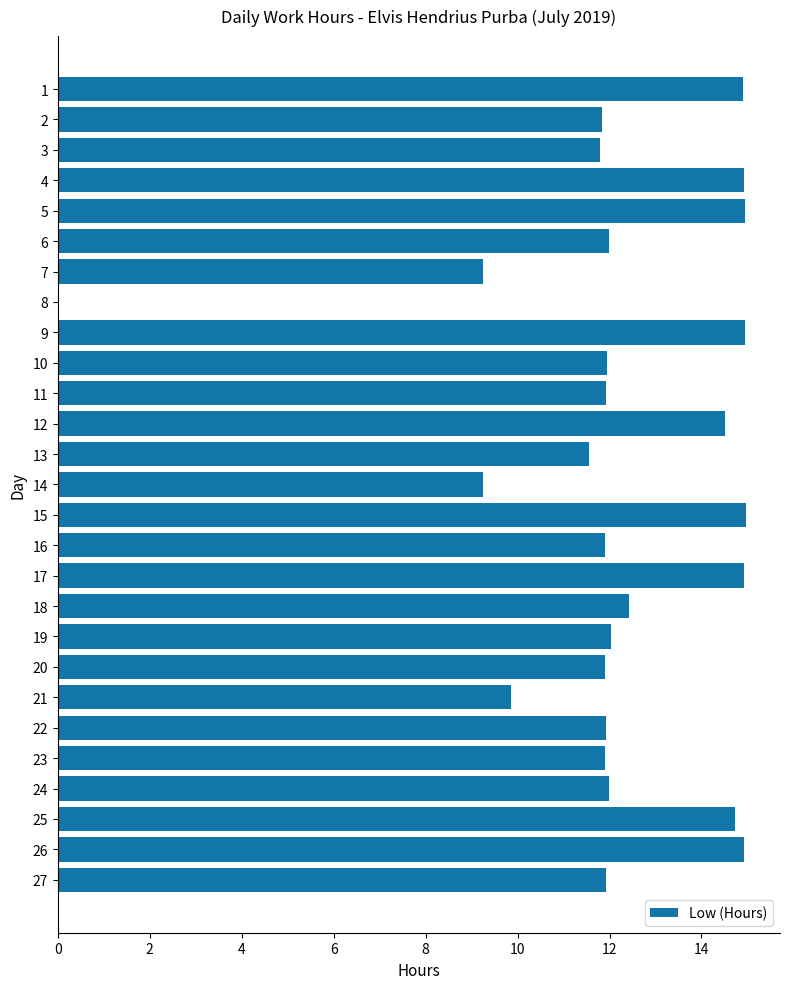

The chart shows a value of 14.9 at 1. True or false?

True